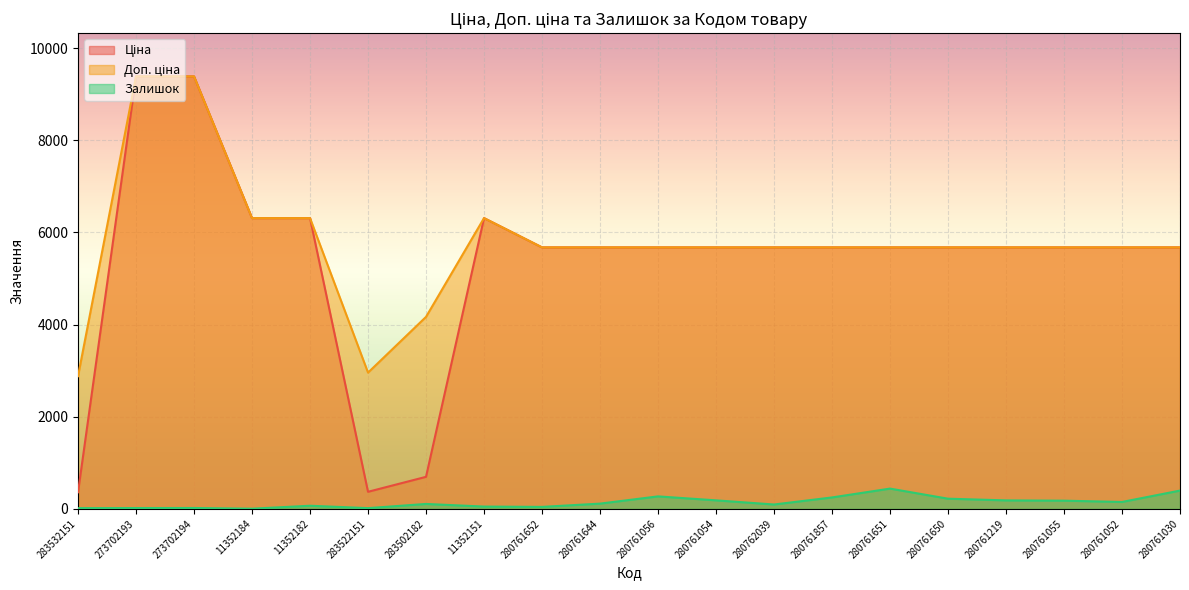

How many lines are shown in the chart?

3